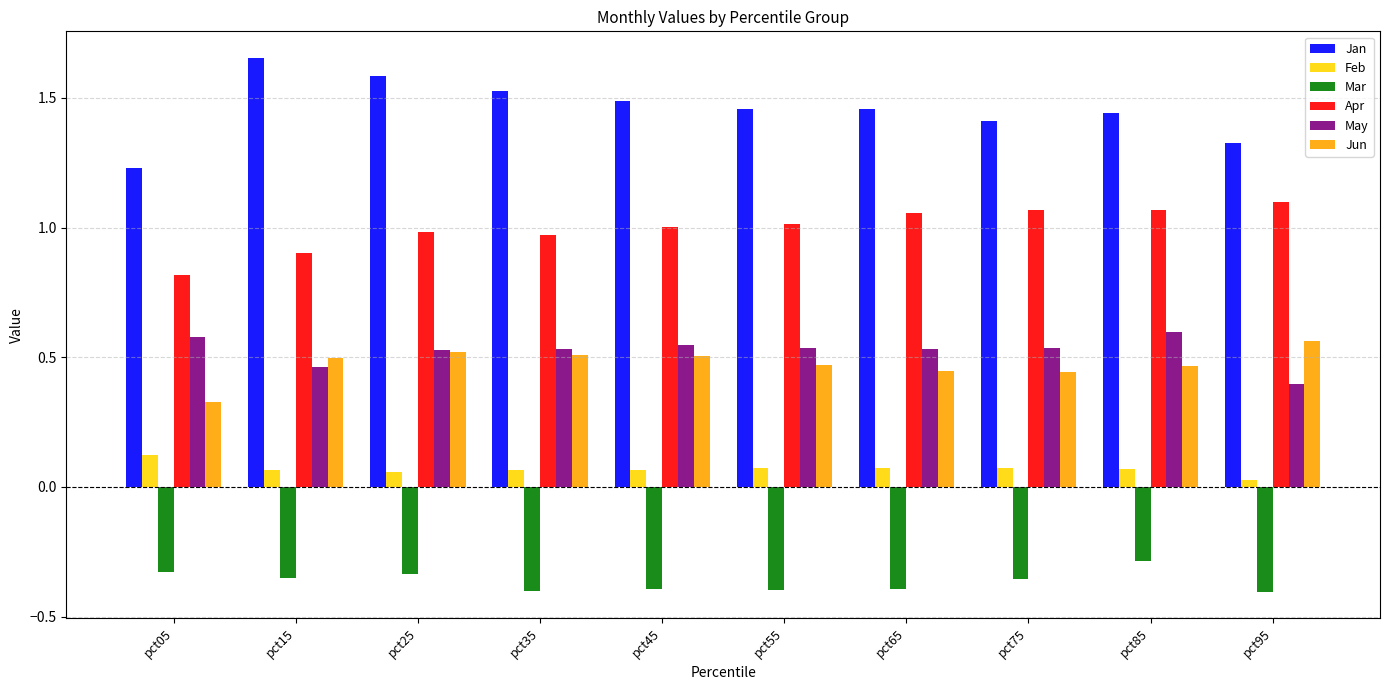

How many bars are there in each group?

6